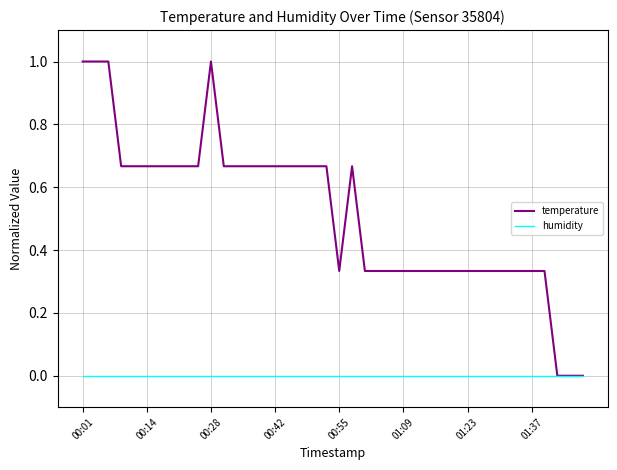

Which series has the largest total across all categories?

temperature